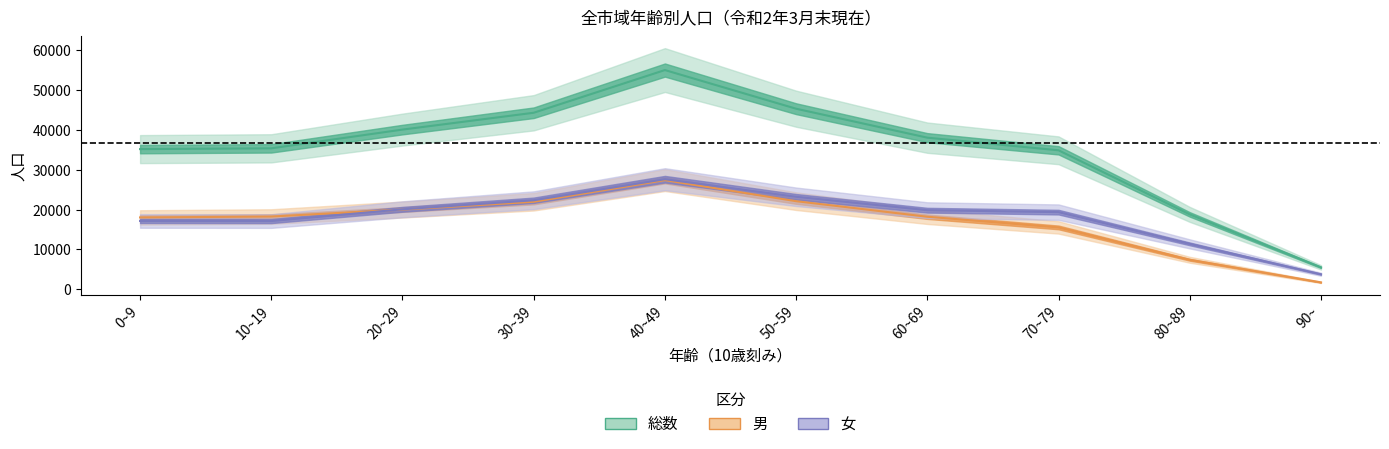

How many data points in 男 are above 18248?

4